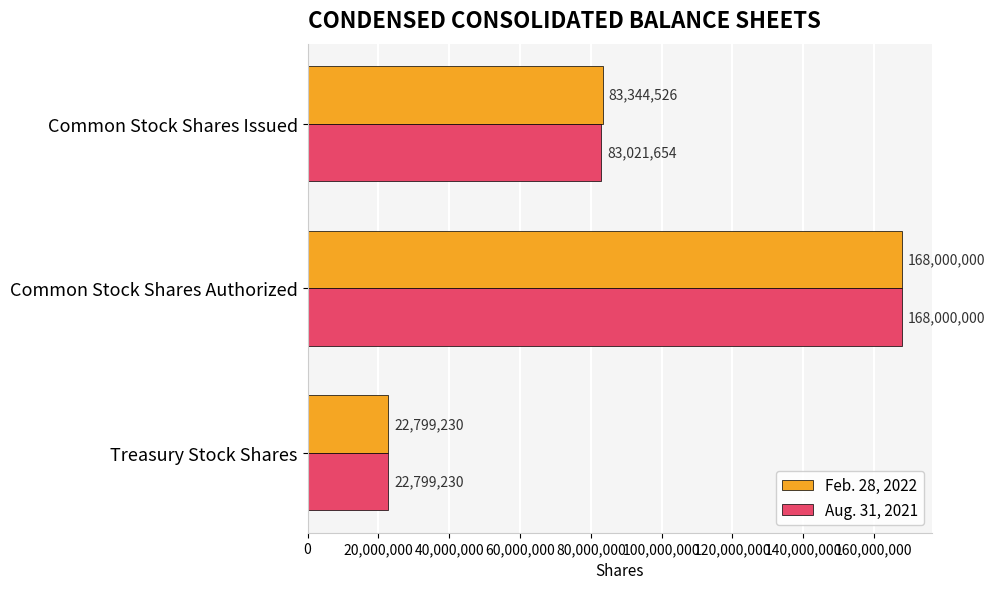

List the labels in order of Feb. 28, 2022 value, smallest first.

Treasury Stock Shares, Common Stock Shares Issued, Common Stock Shares Authorized